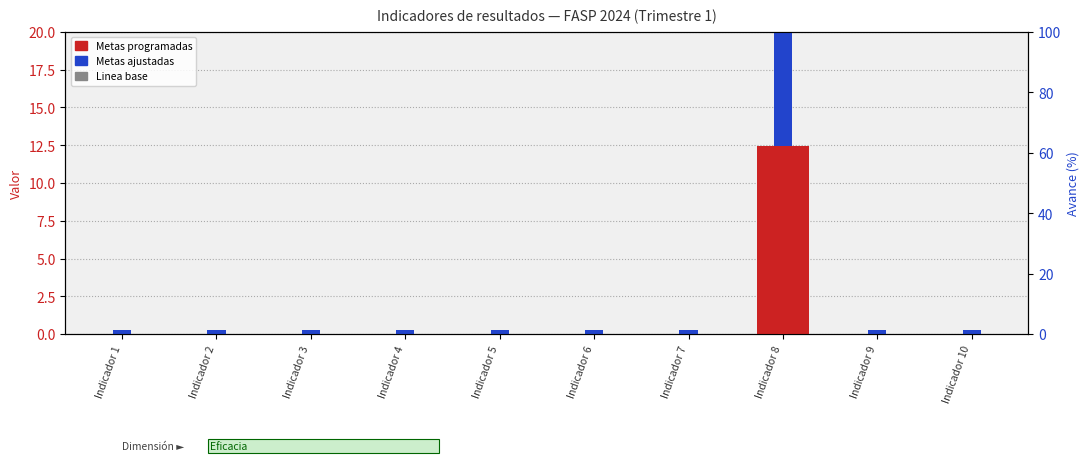

Reading left to right, what are all the values shown in this chart?

Linea base: 0.0	0.0	0.0	0.0	0.0	0.0	0.0	0.0	0.0	0.0
Metas programadas: 0.0	0.0	0.0	0.0	0.0	0.0	0.0	12.4	0.0	0.0
Metas ajustadas: 0.3	0.3	0.3	0.3	0.3	0.3	0.3	12.4	0.3	0.3
Avance (%): 0.0	0.0	0.0	0.0	0.0	0.0	0.0	8.8	0.0	0.0